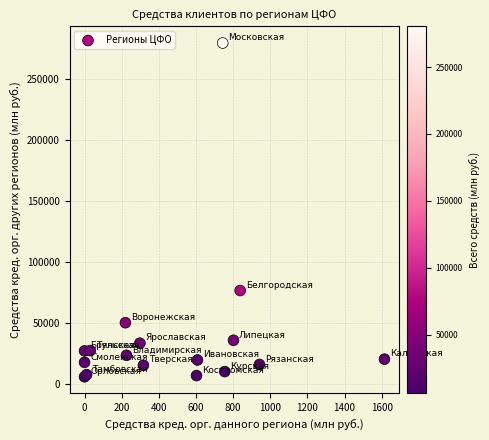

What Y value in the scatter plot is closest to 142610?

76665